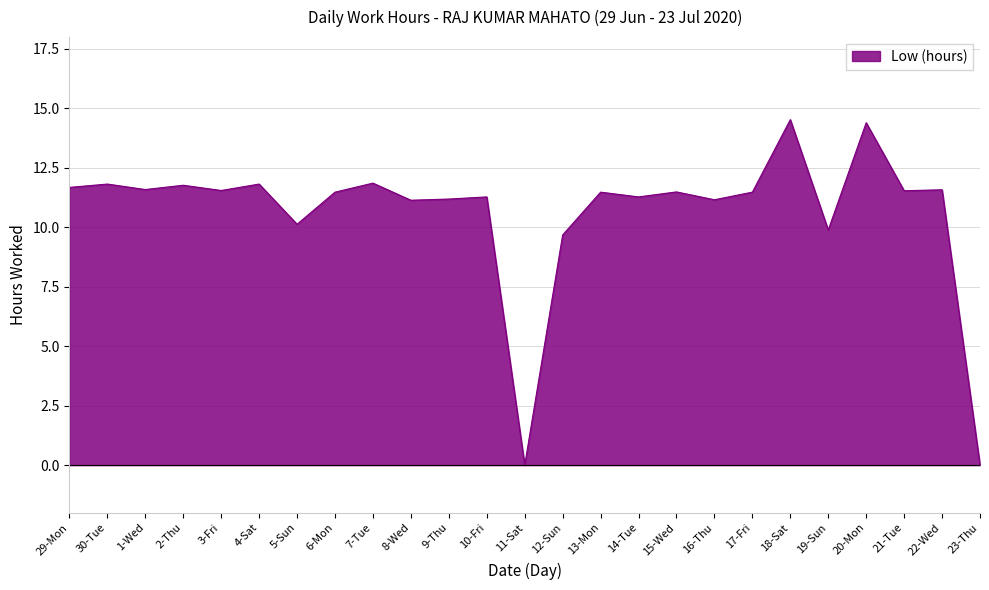

What position from the right is 4-Sat?

20